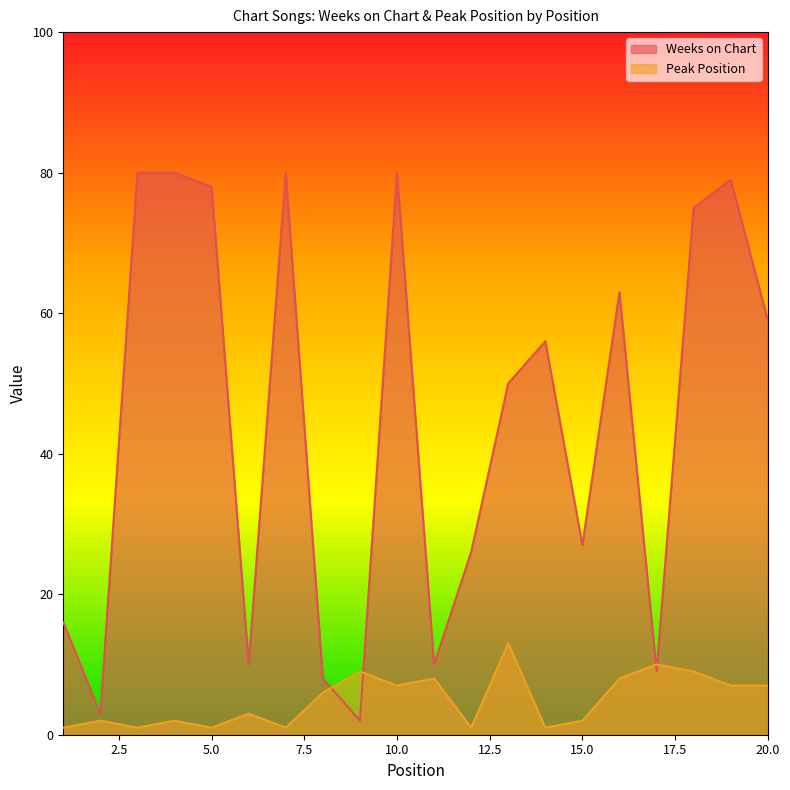

Between 6 and 20, which series saw the biggest shift?

Weeks on Chart